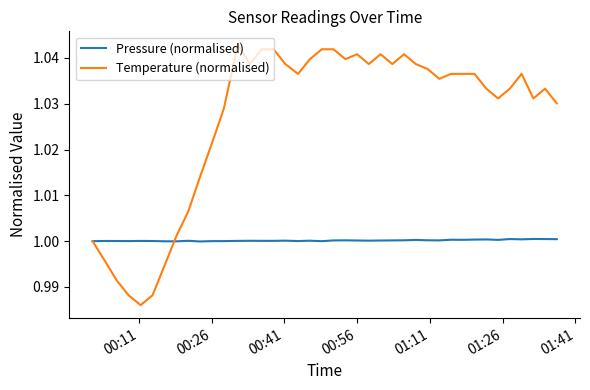

How many distinct data groups are displayed?

2